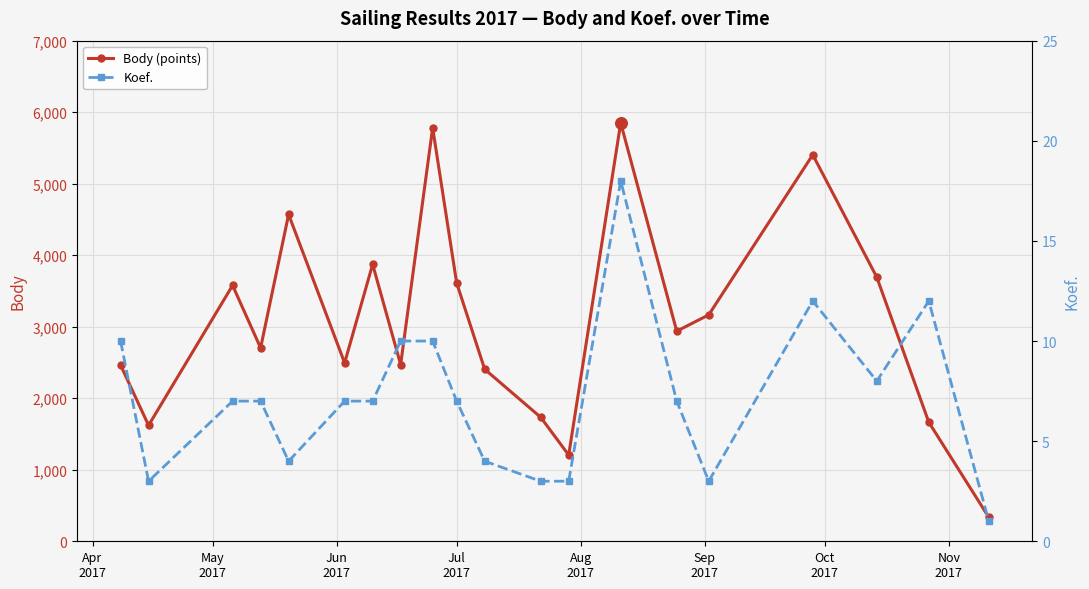

What is the value of the Body (points) point at the 18th from the left?

3693